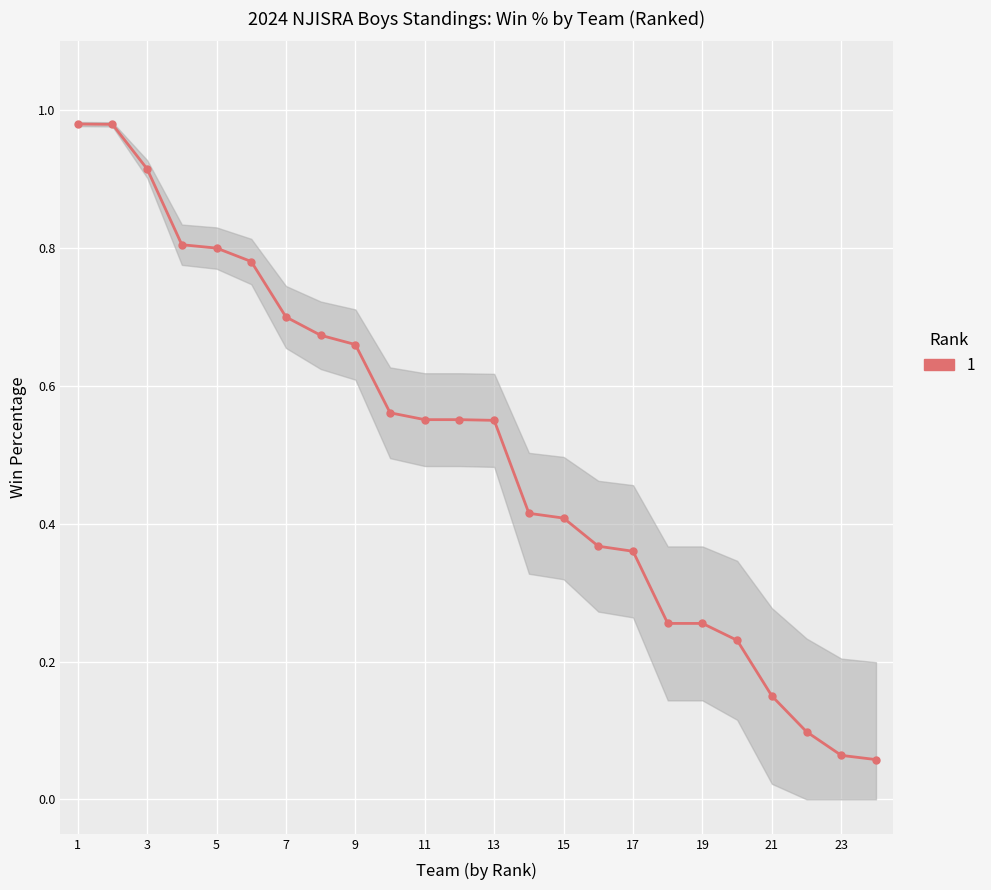

Is it true that the value at 11 is 0.5?

False